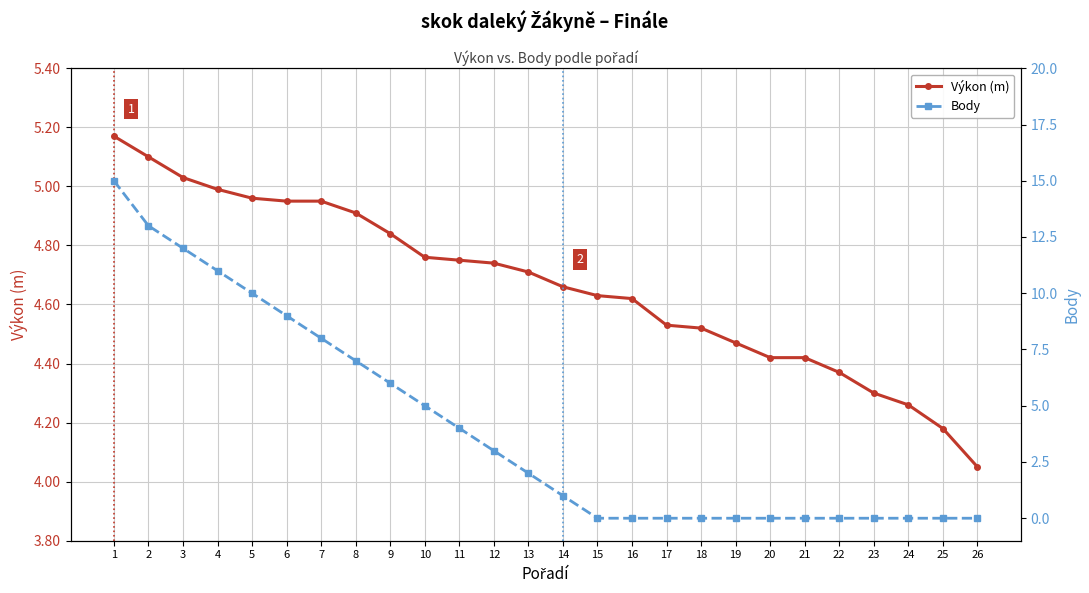

Reading left to right, extract all data points from this chart.

Výkon (m): 5.2	5.1	5.0	5.0	5.0	5.0	5.0	4.9	4.8	4.8	4.8	4.7	4.7	4.7	4.6	4.6	4.5	4.5	4.5	4.4	4.4	4.4	4.3	4.3	4.2	4.0
Body: 15.0	13.0	12.0	11.0	10.0	9.0	8.0	7.0	6.0	5.0	4.0	3.0	2.0	1.0	0.0	0.0	0.0	0.0	0.0	0.0	0.0	0.0	0.0	0.0	0.0	0.0